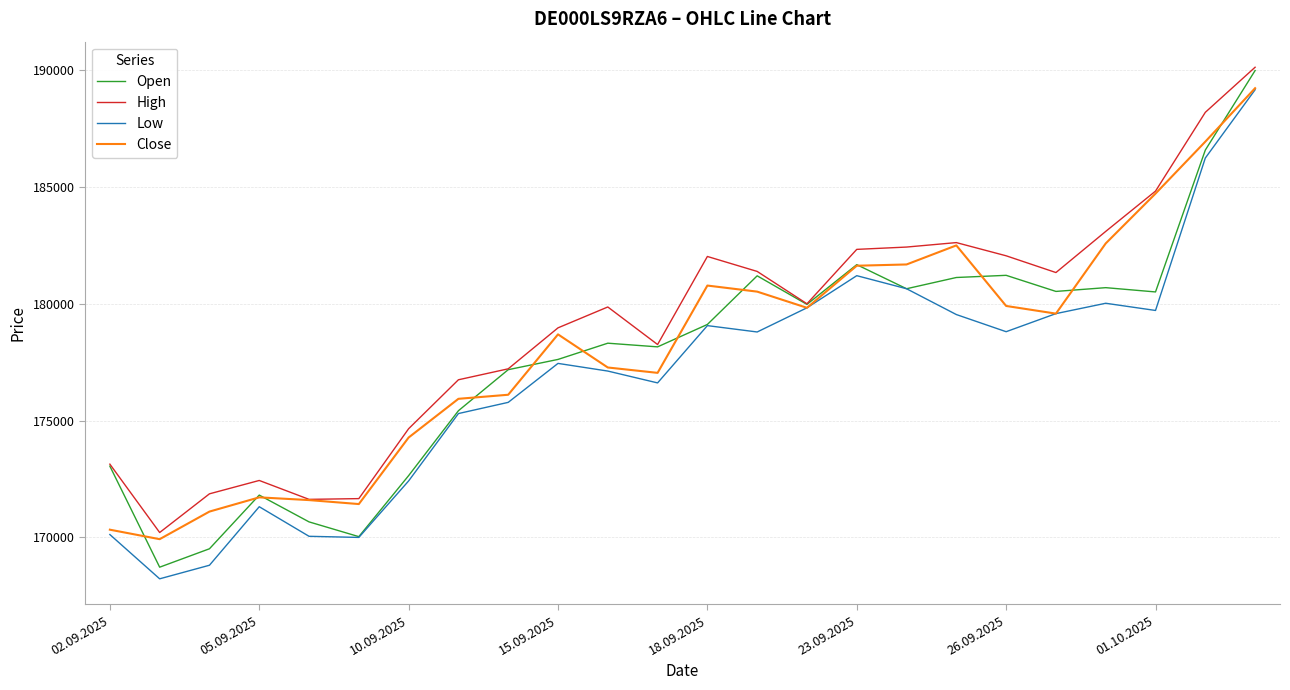

What is the difference between the maximum and minimum values in the Close series?

19304